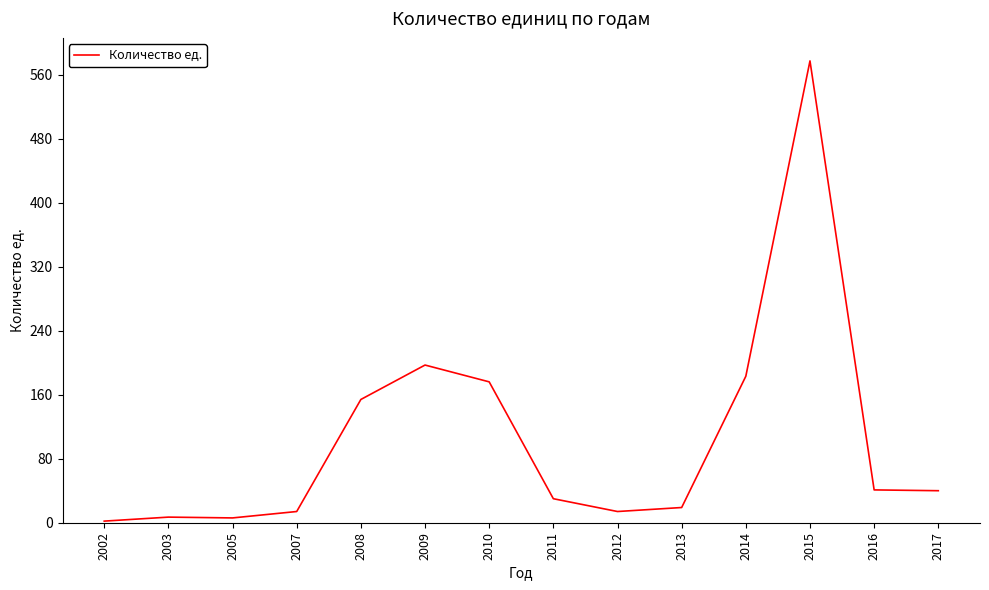

The value at 2017 is 40. True or false?

True